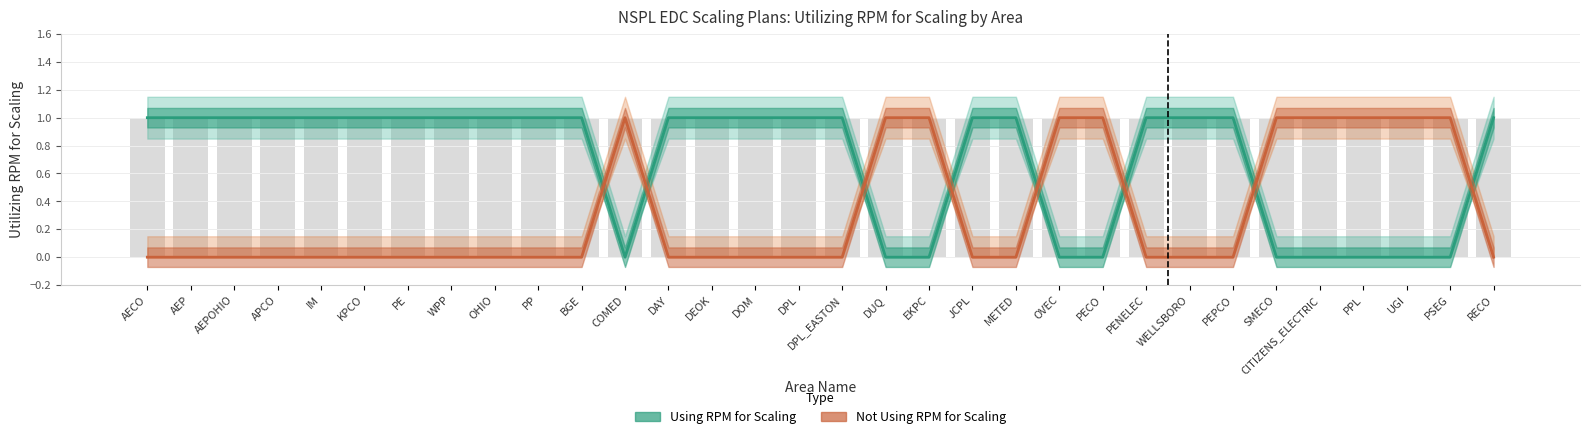

What are all the series names shown in the legend?

Using RPM for Scaling, Not Using RPM for Scaling